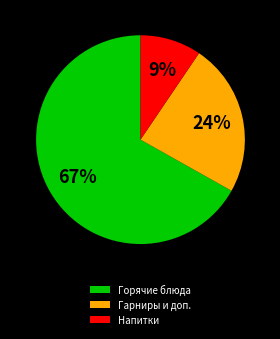

Is the sum of Гарниры и доп. and Горячие блюда greater than half?

Yes